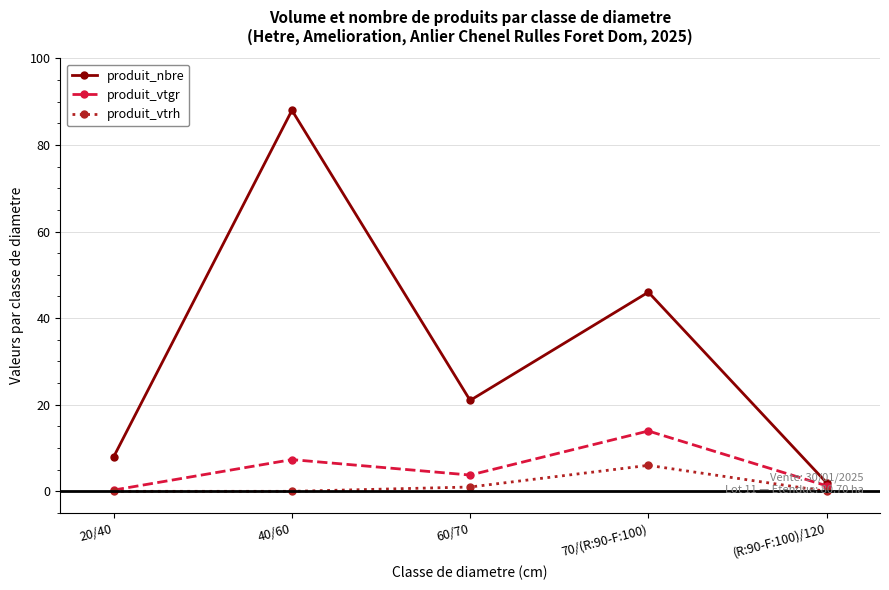

At which label is produit_vtrh closest to 3?

60/70